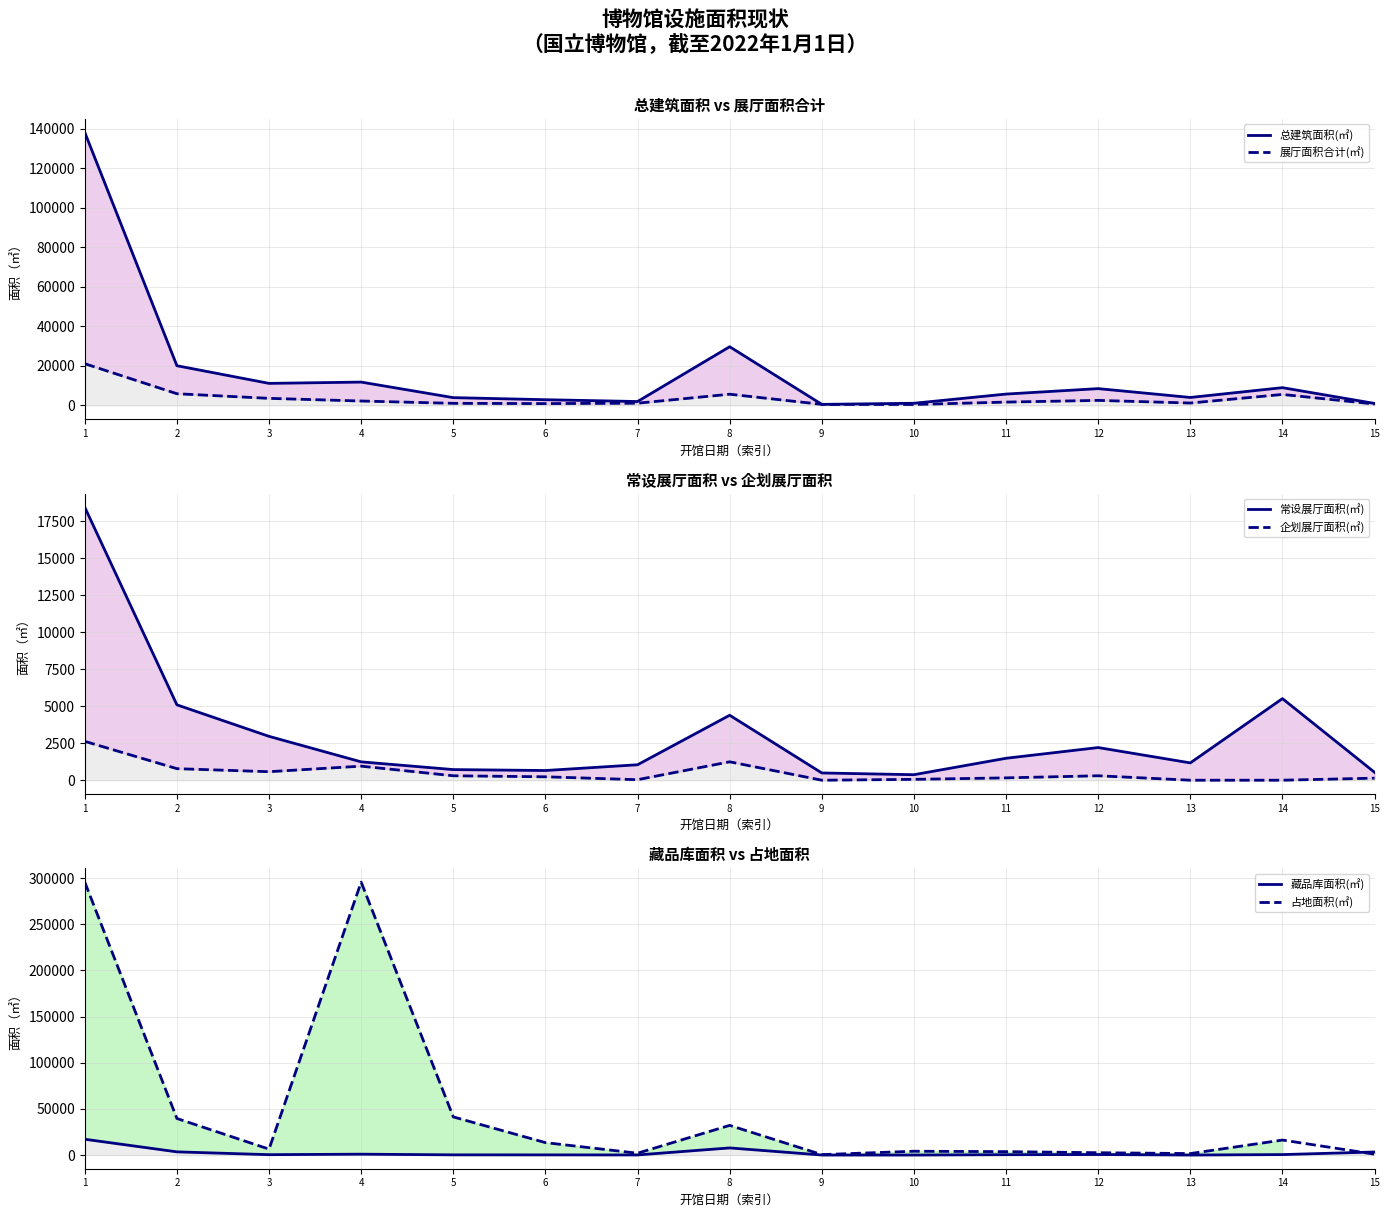

What value does the 企划展厅面积(㎡) series have at 12?

300.0